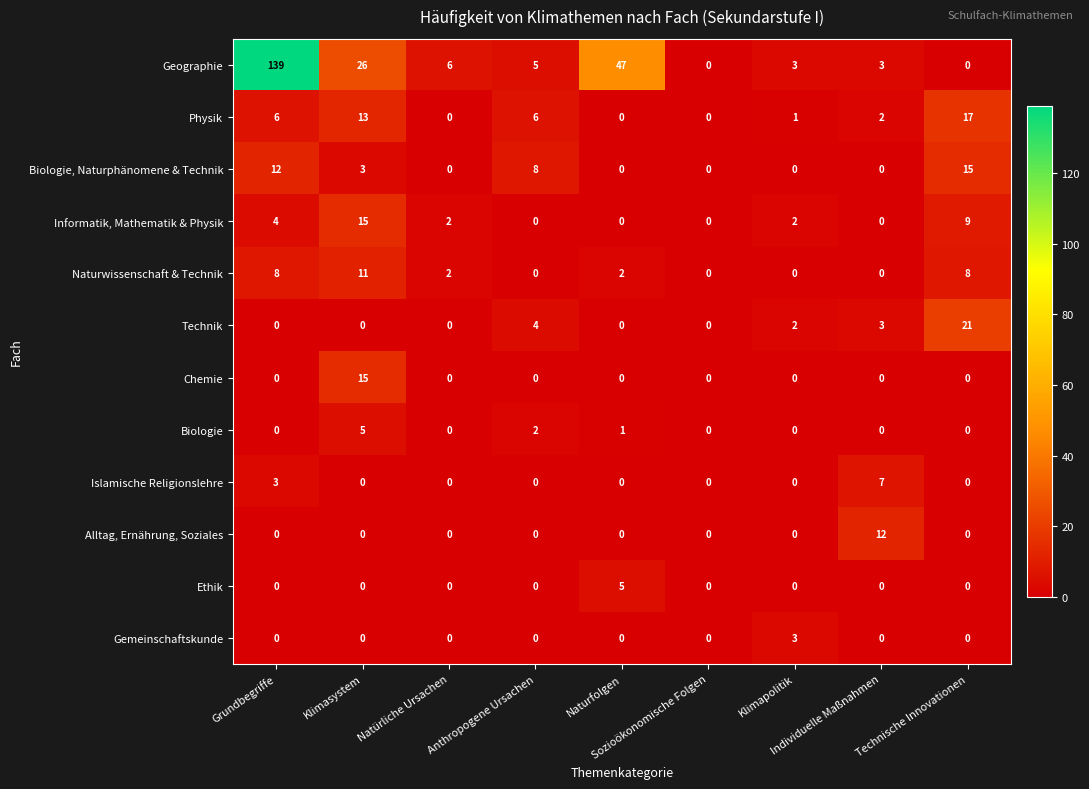

What is the difference between the maximum and minimum values in the Biologie series?

5